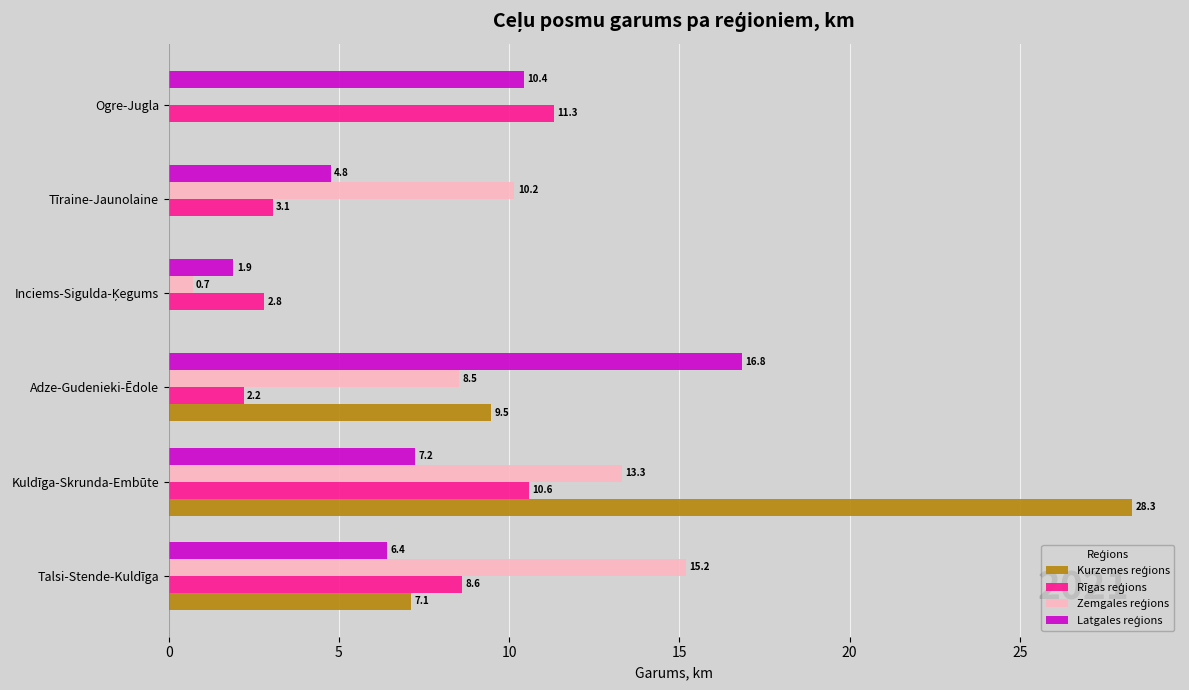

At which category does the chart reach its peak across all series?

Kuldīga-Skrunda-Embūte